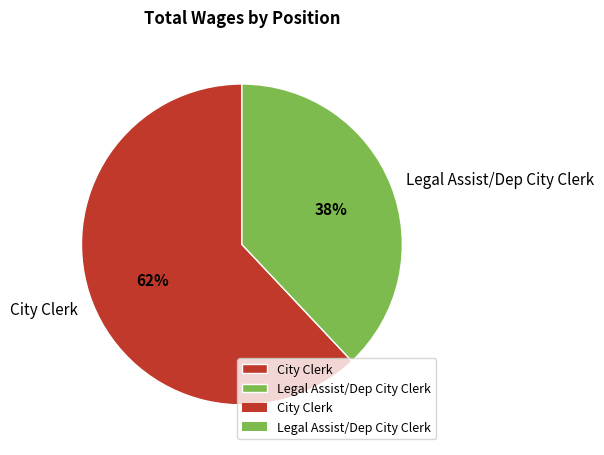

To the nearest percent, what portion does City Clerk represent?

62%